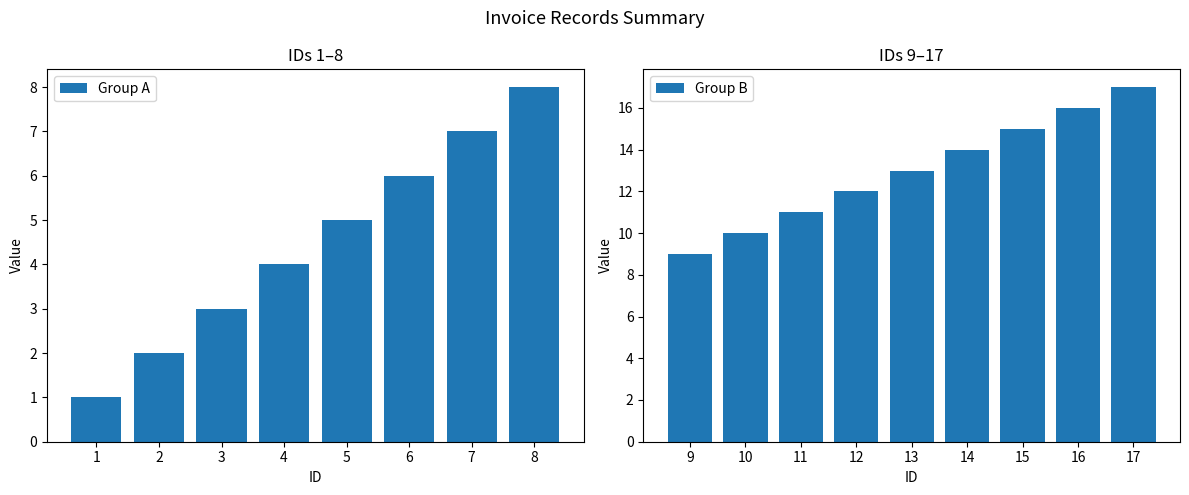

Reading left to right, list all the values displayed in this chart.

1=1	2=2	3=3	4=4	5=5	6=6	7=7	8=8	9=9	10=10	11=11	12=12	13=13	14=14	15=15	16=16	17=17